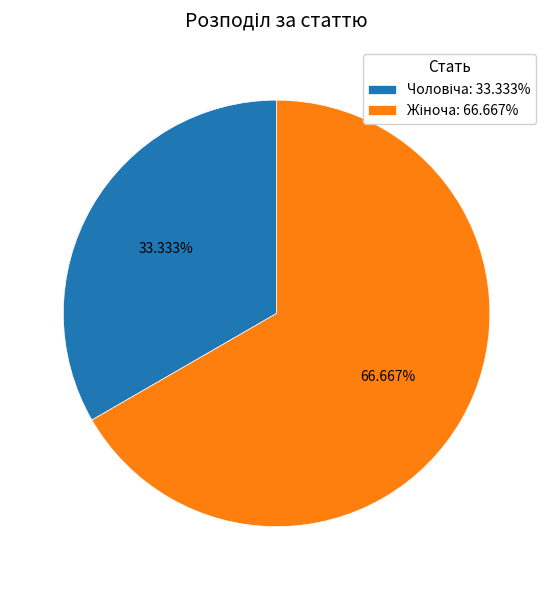

Is there any slice that represents more than half of the pie?

Yes